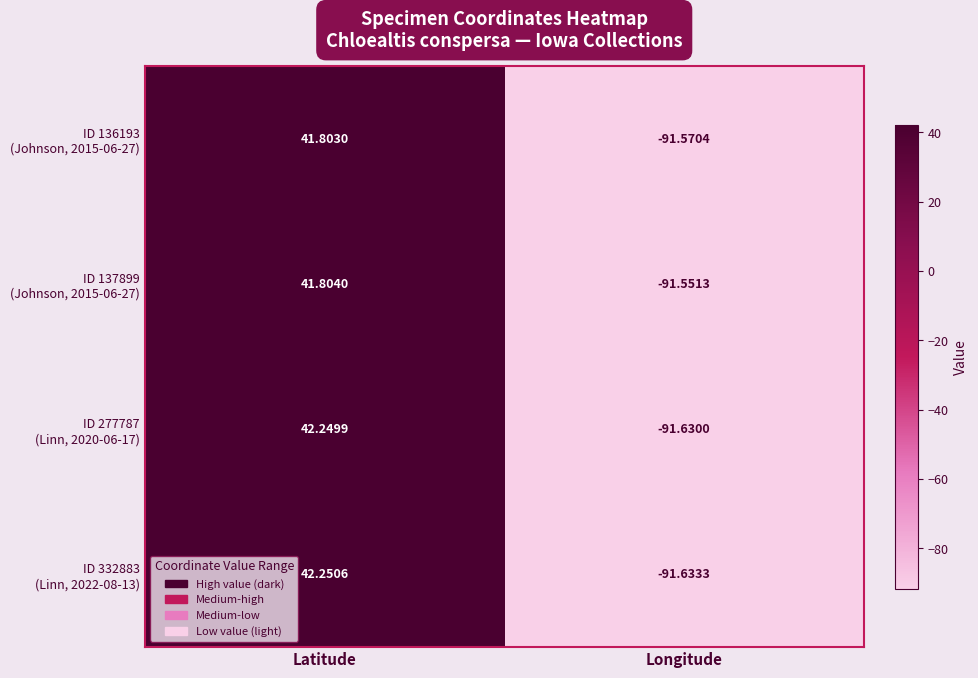

At which category is the sum across all series the highest?

Latitude